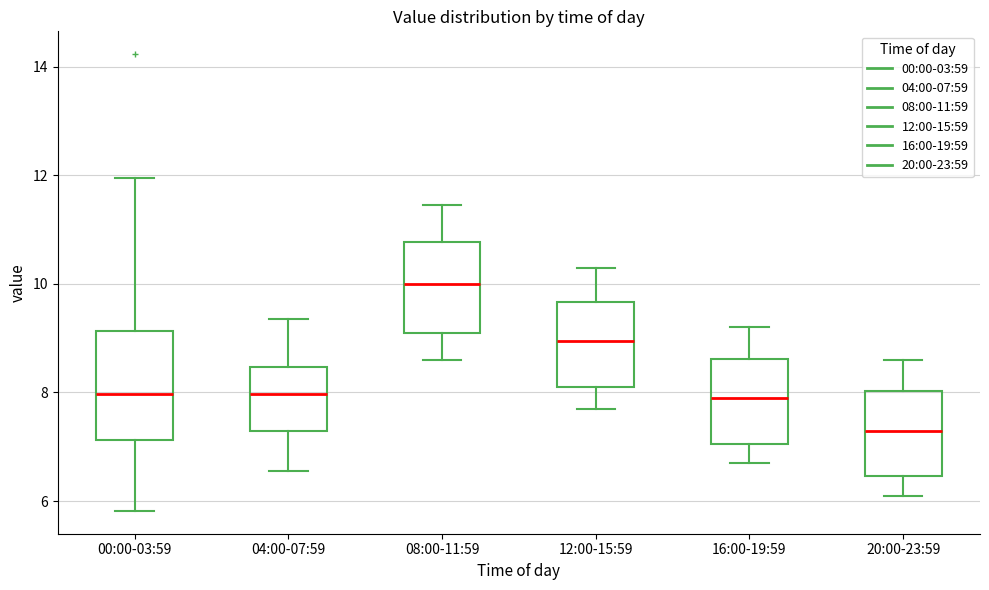

Where does the median line of the box for 20:00-23:59 sit on the y-axis? The values are not printed on the chart, so give them approximately, as read against the axis.

7.4